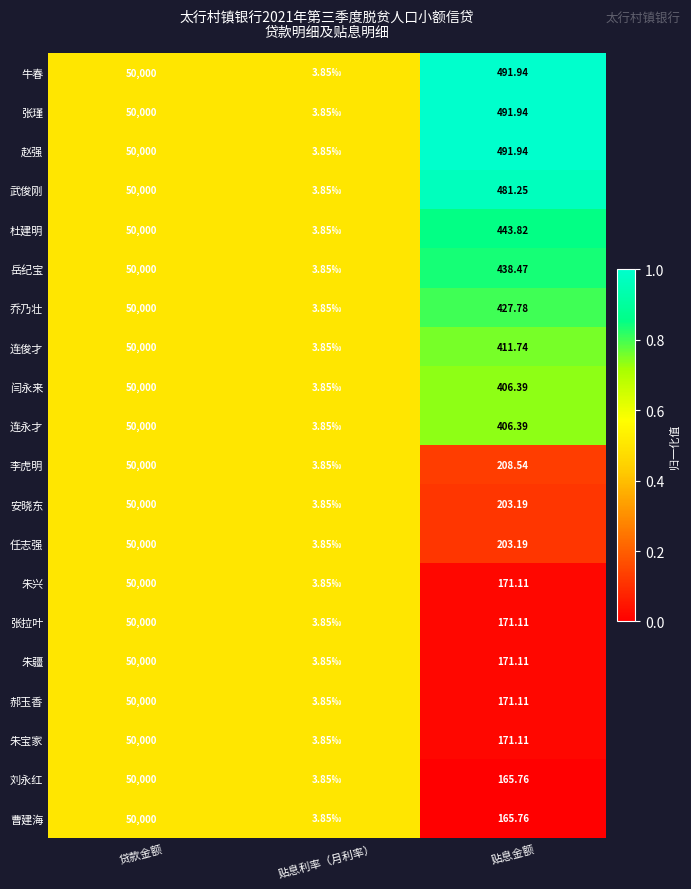

List the labels in order of 朱宝家 value, largest first.

贷款金额, 贴息利率（月利率）, 贴息金额